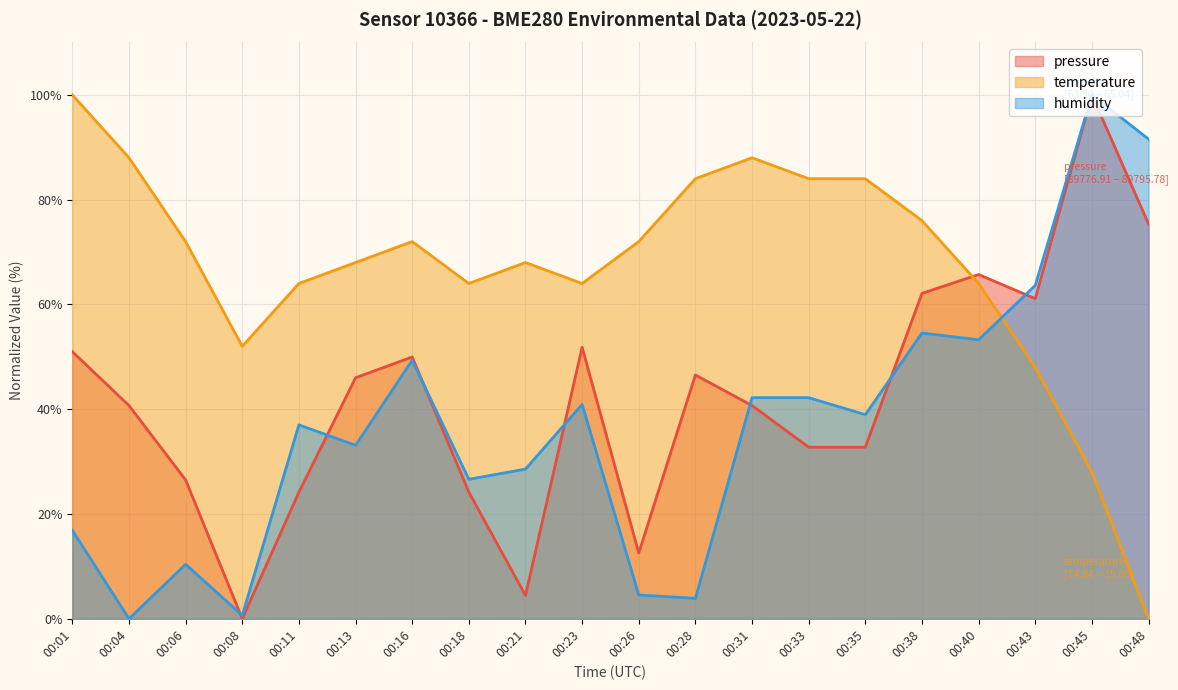

True or false: temperature has more than 1 interior local peaks.

True